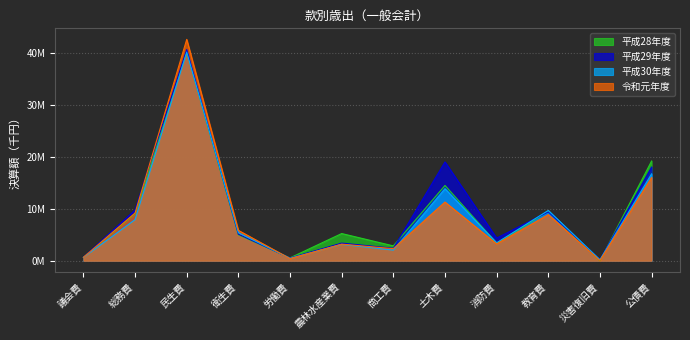

How many data points in 平成29年度 are above 5?

6